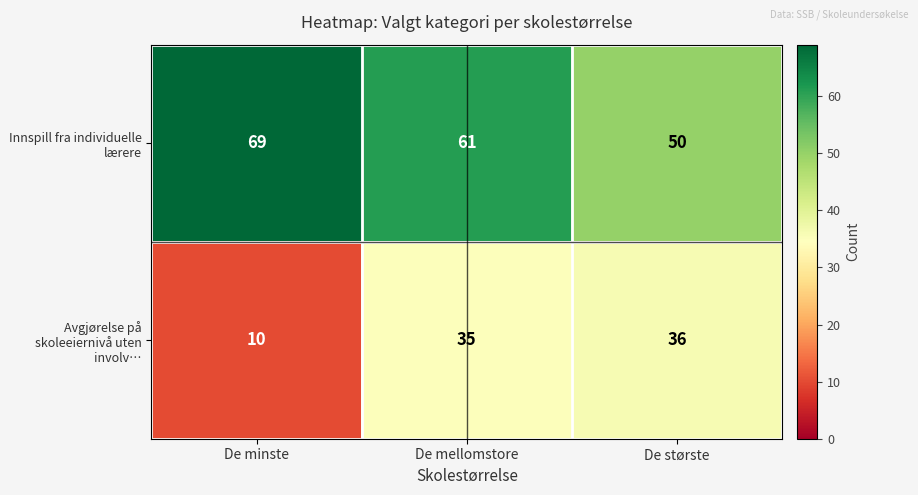

What value does the Avgjørelse på skoleeiernivå uten involv… series have at De største, to the nearest 10?

40